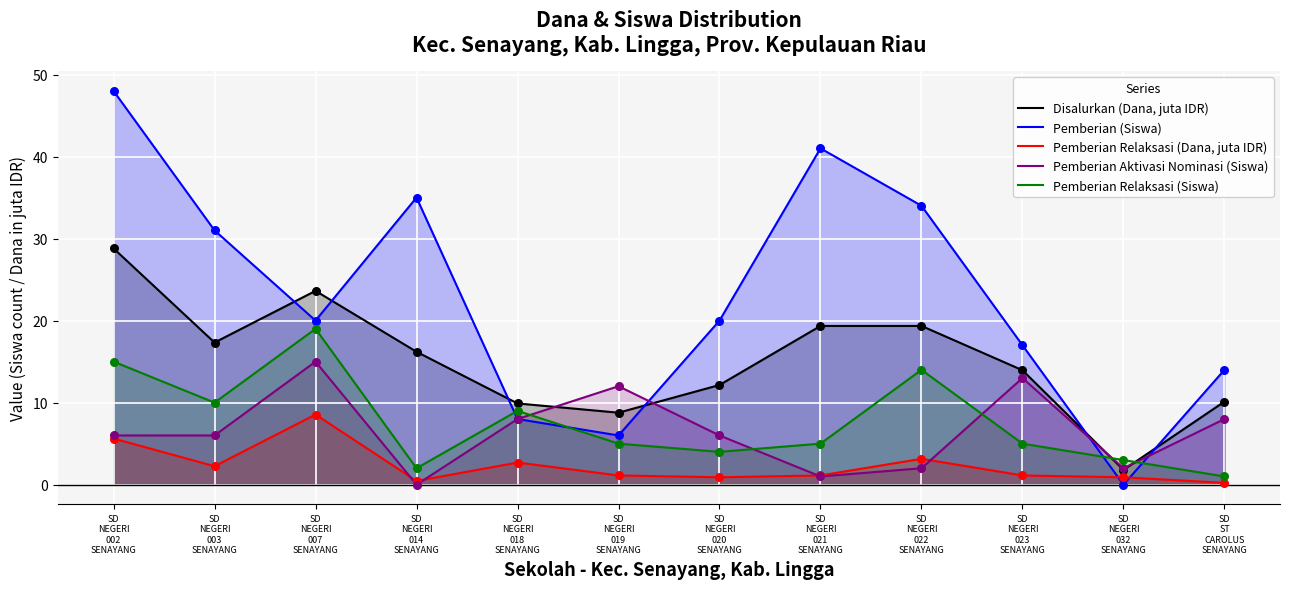

Which series contains the lowest Y value?

Pemberian (Siswa)